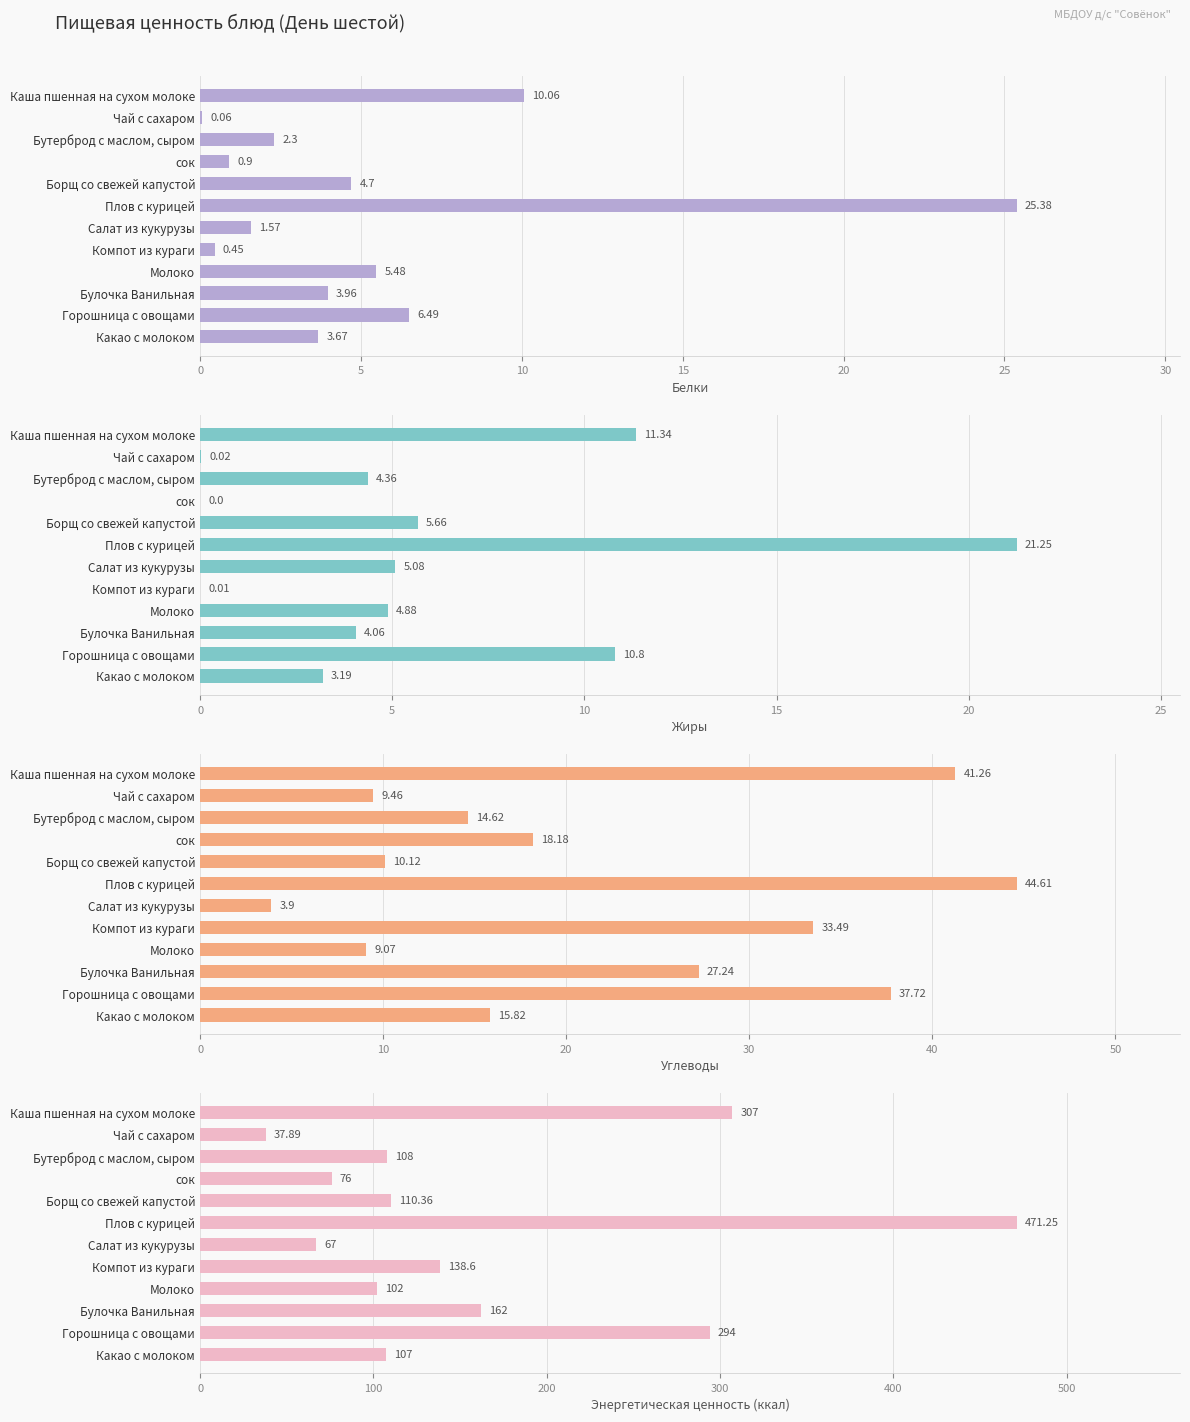

What is the maximum value for Жиры?

21.2